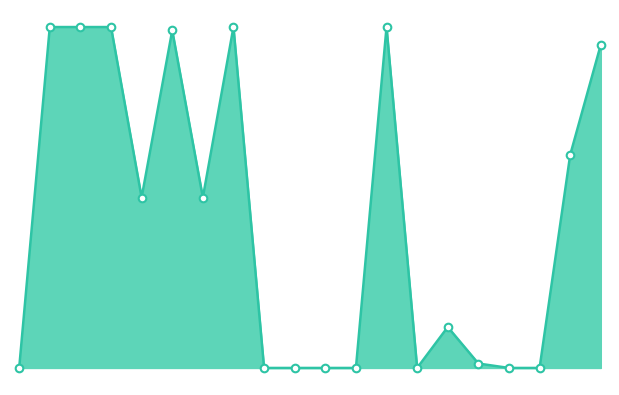

How many lines are shown in the chart?

1